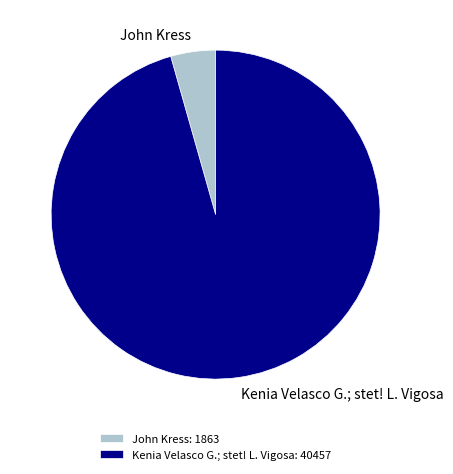

Which has a higher value, John Kress: 1863 or Kenia Velasco G.; stet! L. Vigosa: 40457?

Kenia Velasco G.; stet! L. Vigosa: 40457